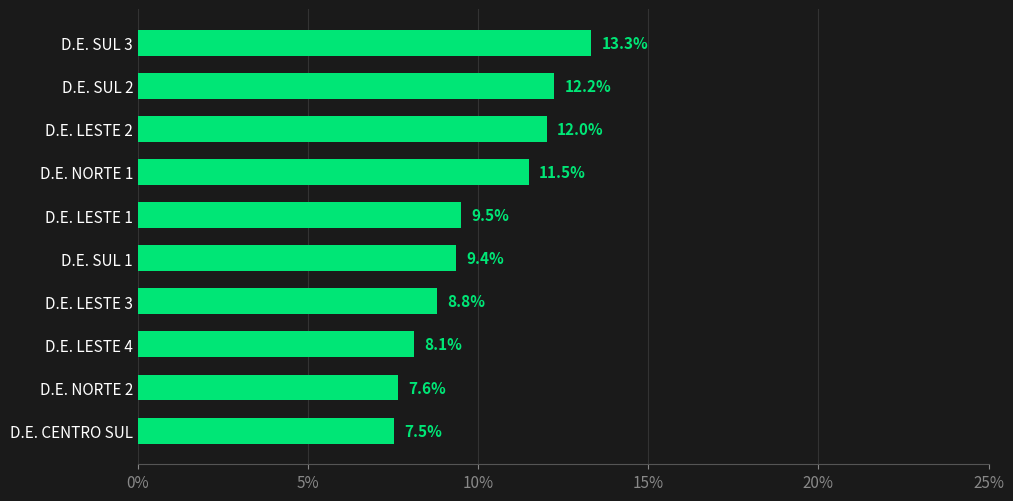

What is the difference between the maximum and minimum values?

5.8